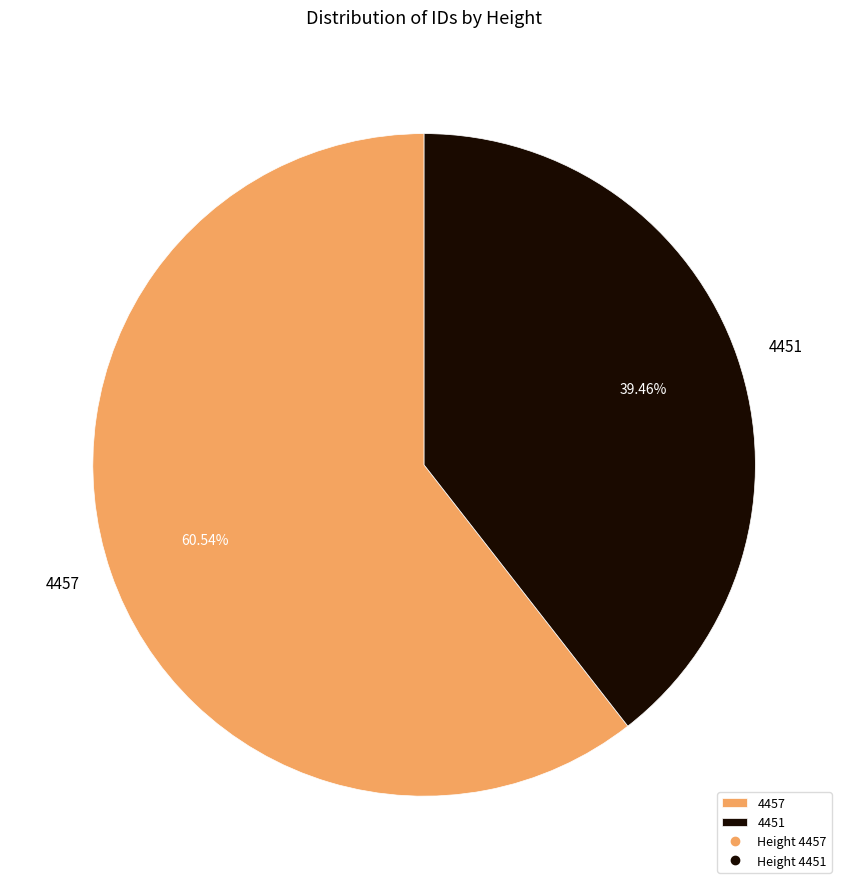

Which slice is the smallest?

4451